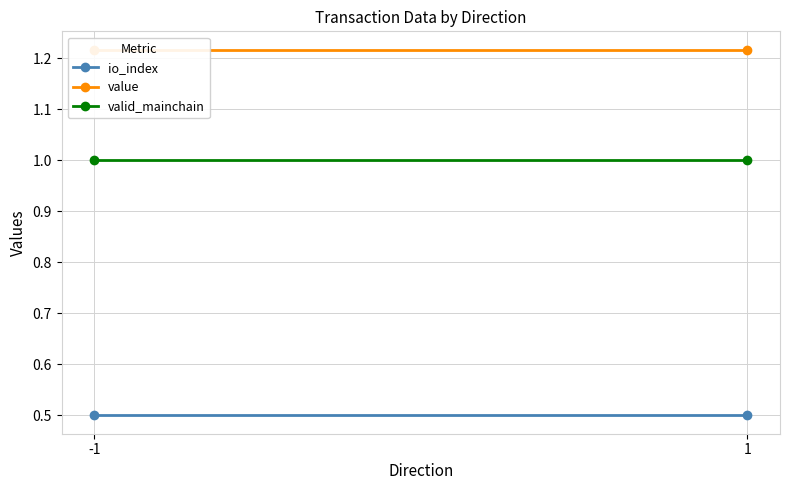

What is the approximate value of valid_mainchain at 1?

1.0